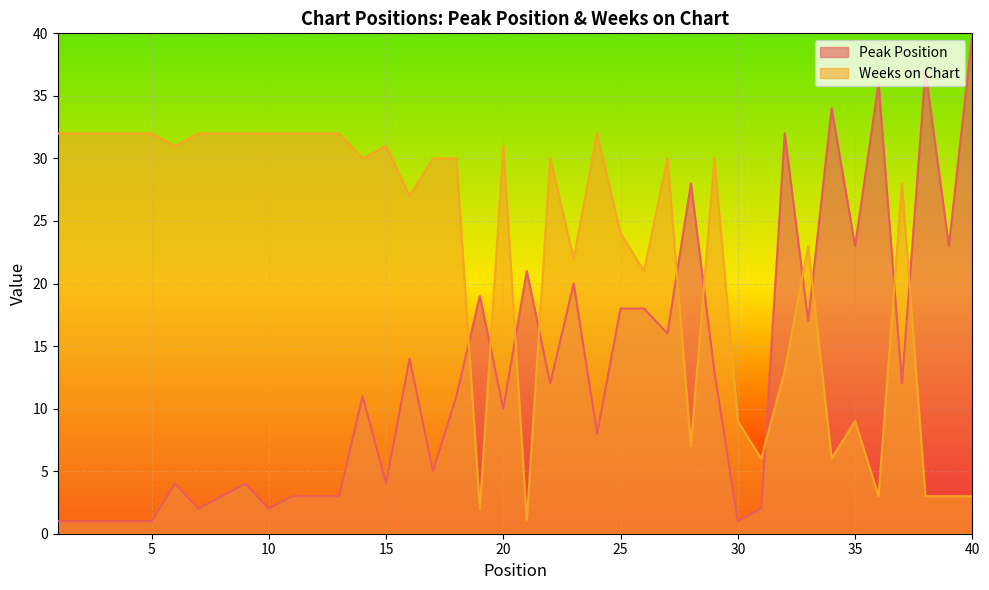

True or false: Peak Position has a value of 10 at 24.

False